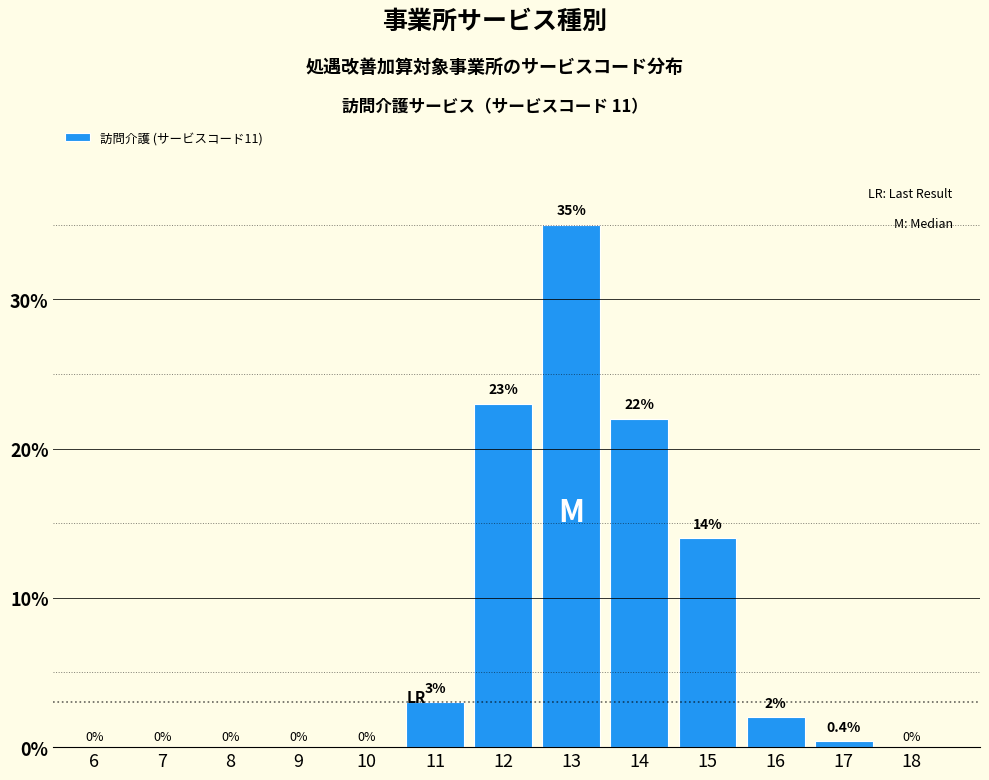

Reading right to left, transcribe all the data shown in this chart.

18=0.0	17=0.4	16=2.0	15=14.0	14=22.0	13=35.0	12=23.0	11=3.0	10=0.0	9=0.0	8=0.0	7=0.0	6=0.0